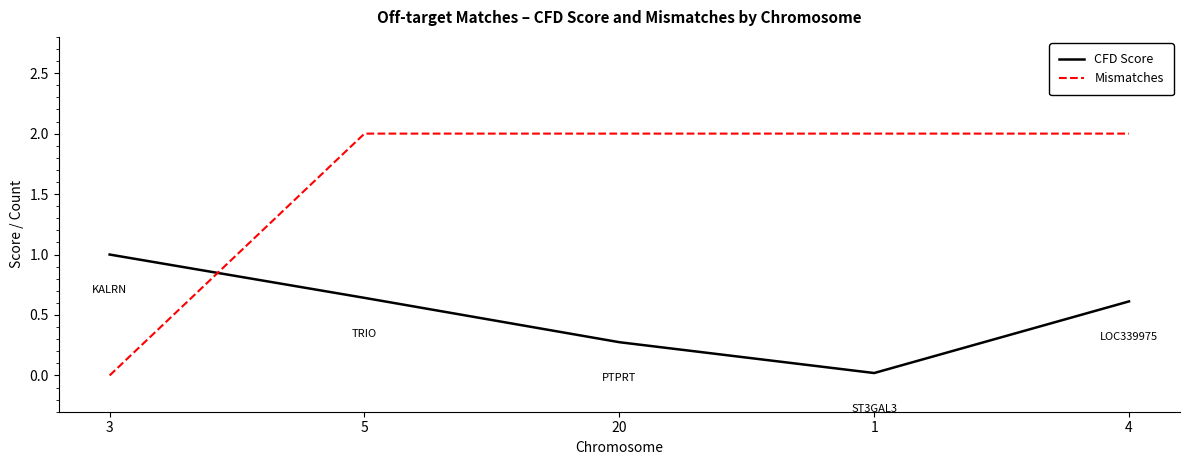

What value does the Mismatches series have at 4?

2.0